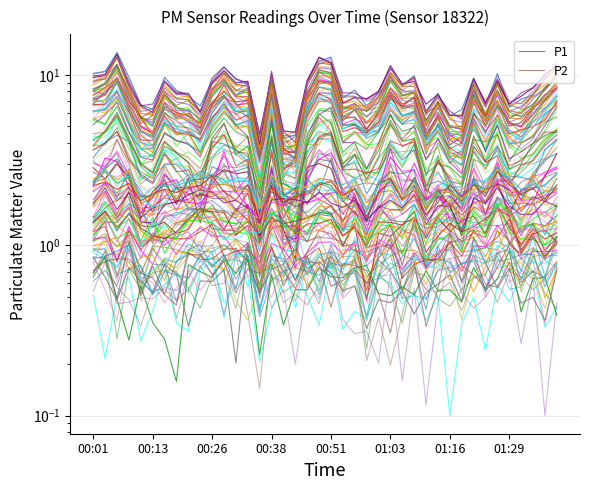

What is the label of the 35th point from the right?

00:13